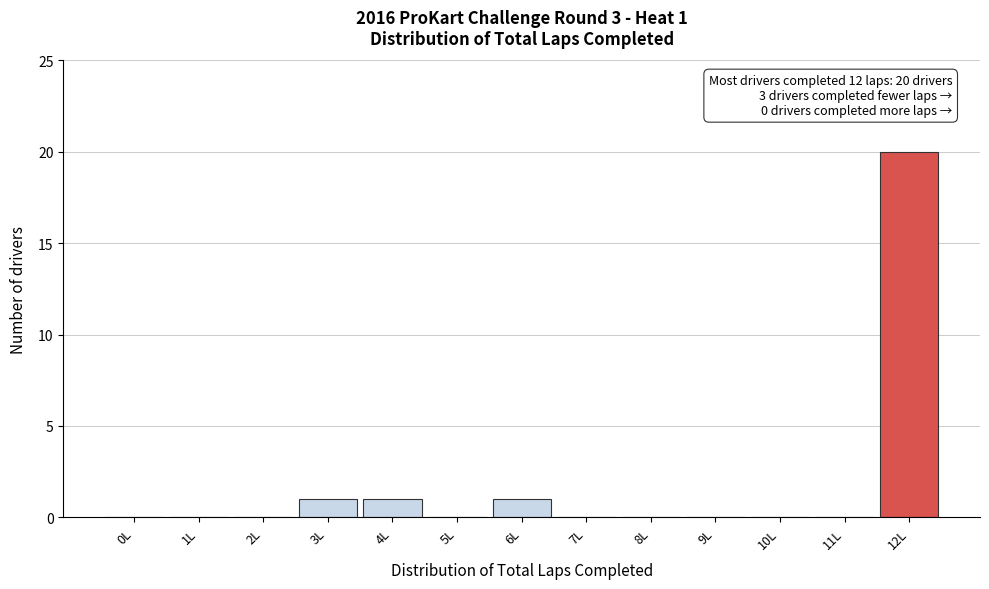

Reading right to left, what are all the values shown in this chart?

12L=20	11L=0	10L=0	9L=0	8L=0	7L=0	6L=1	5L=0	4L=1	3L=1	2L=0	1L=0	0L=0